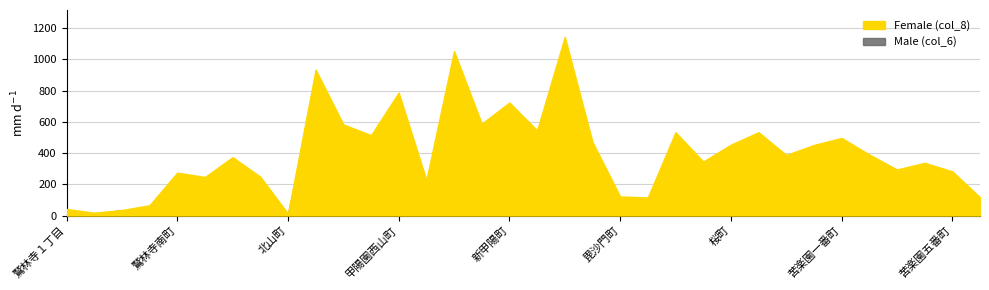

Rank the series at 毘沙門町 from highest to lowest value.

Female (col_8), Male (col_6)